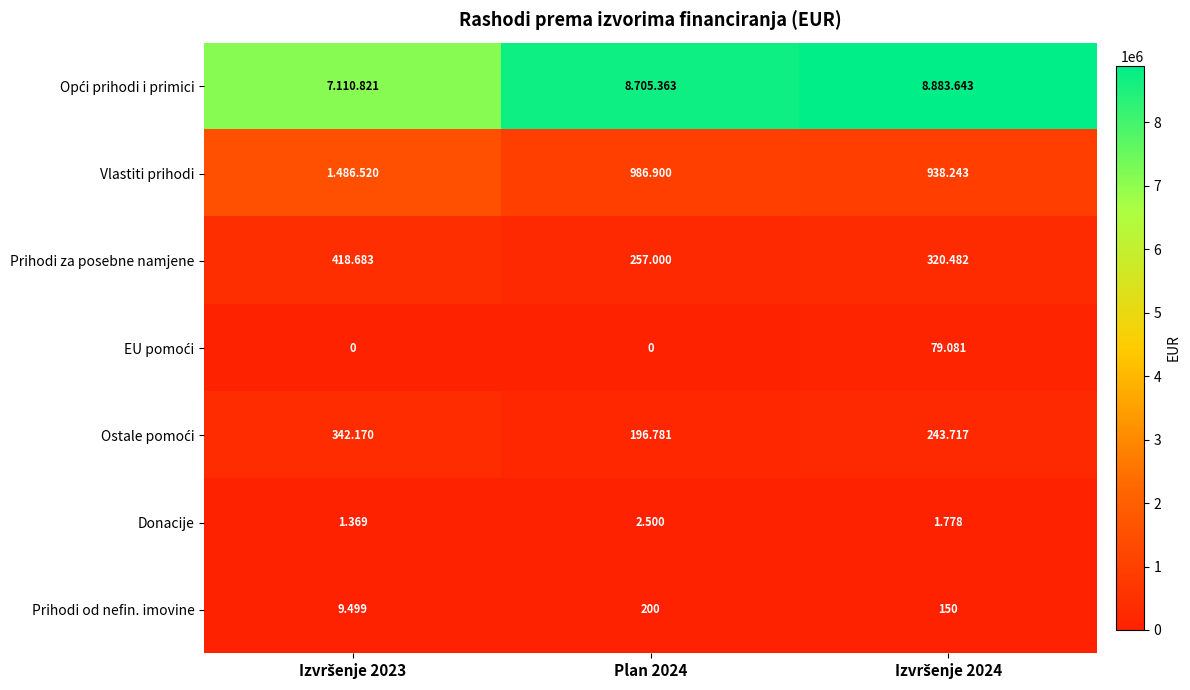

Which category has the lowest value in the Prihodi za posebne namjene series?

Plan 2024